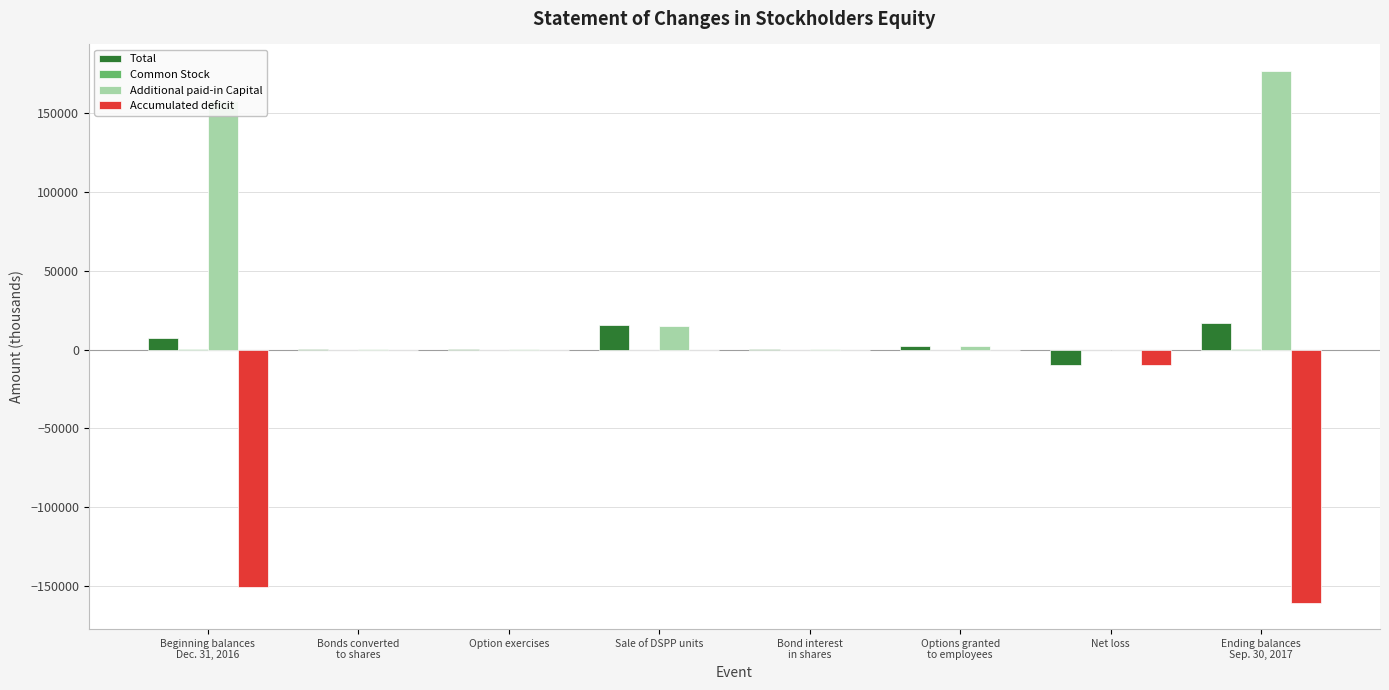

What is the maximum value for Total?

16861